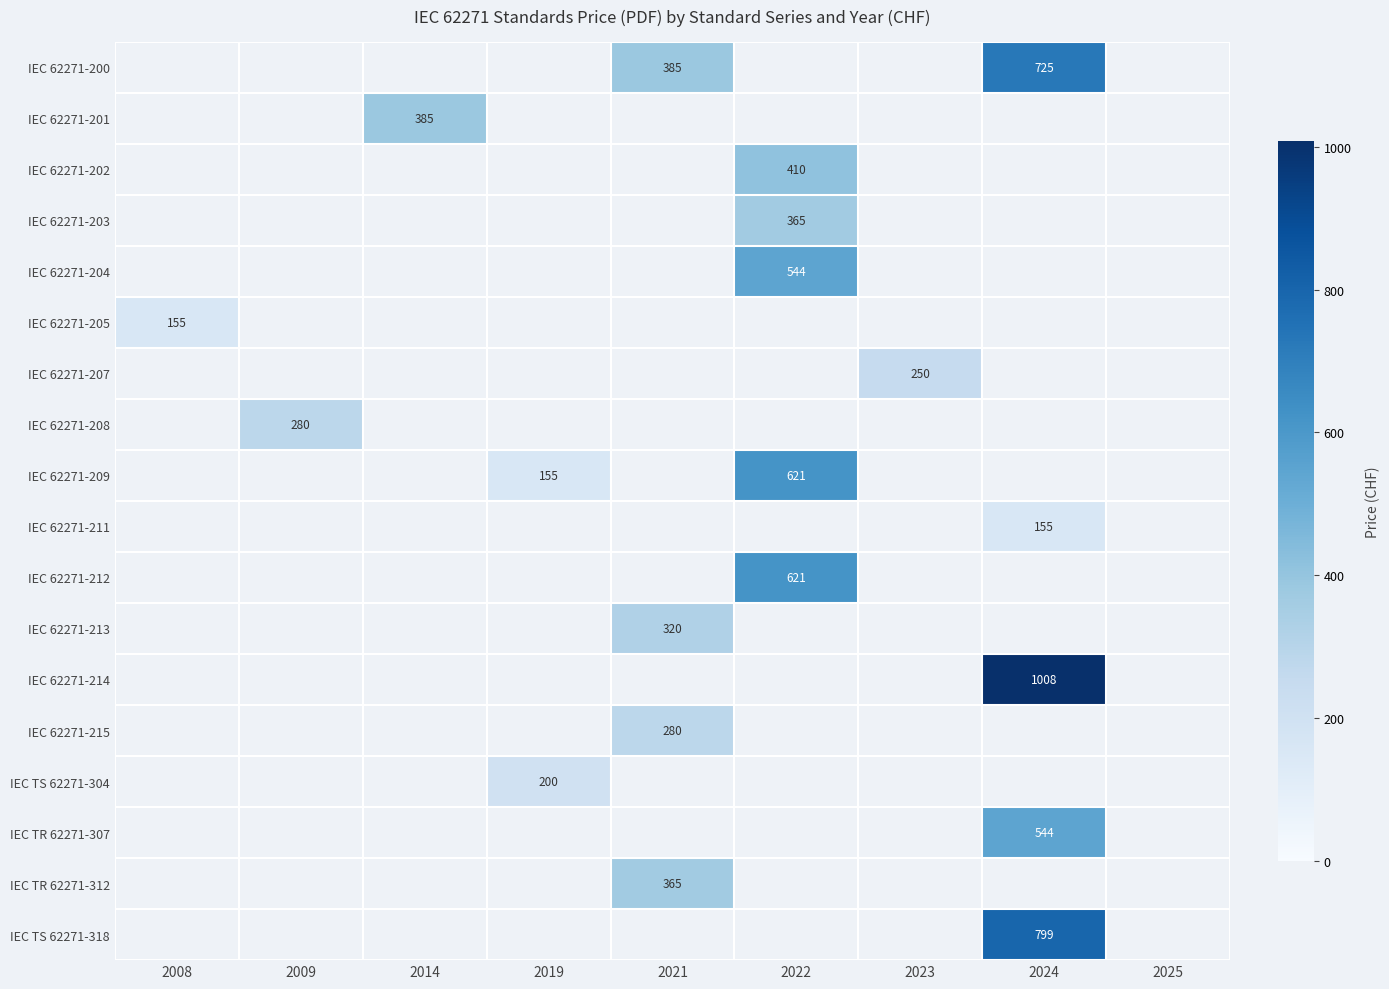

The IEC 62271-200 series shows 244 at 2021. True or false?

False